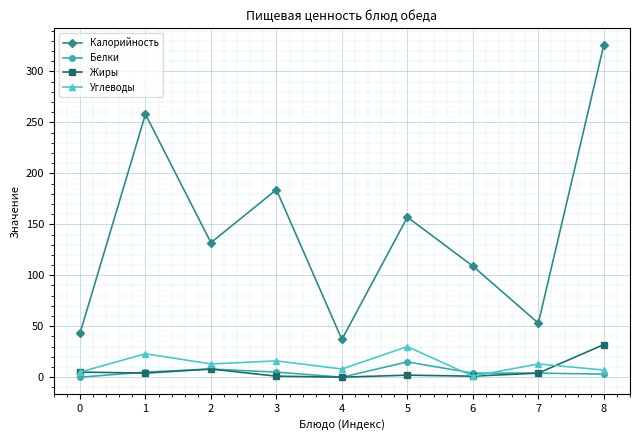

What is the greatest value displayed?

326